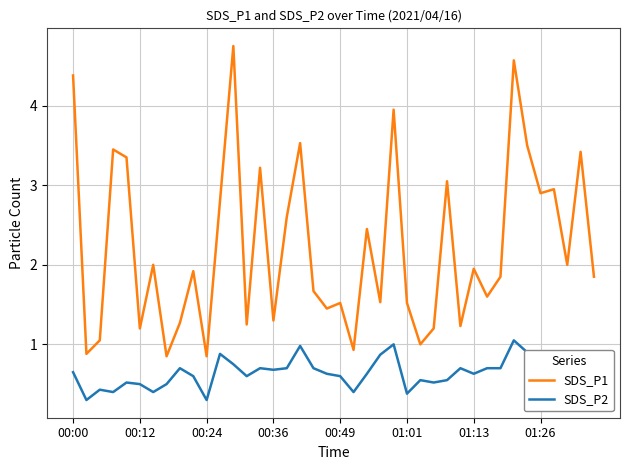

True or false: SDS_P2 and SDS_P1 cross at least once.

False